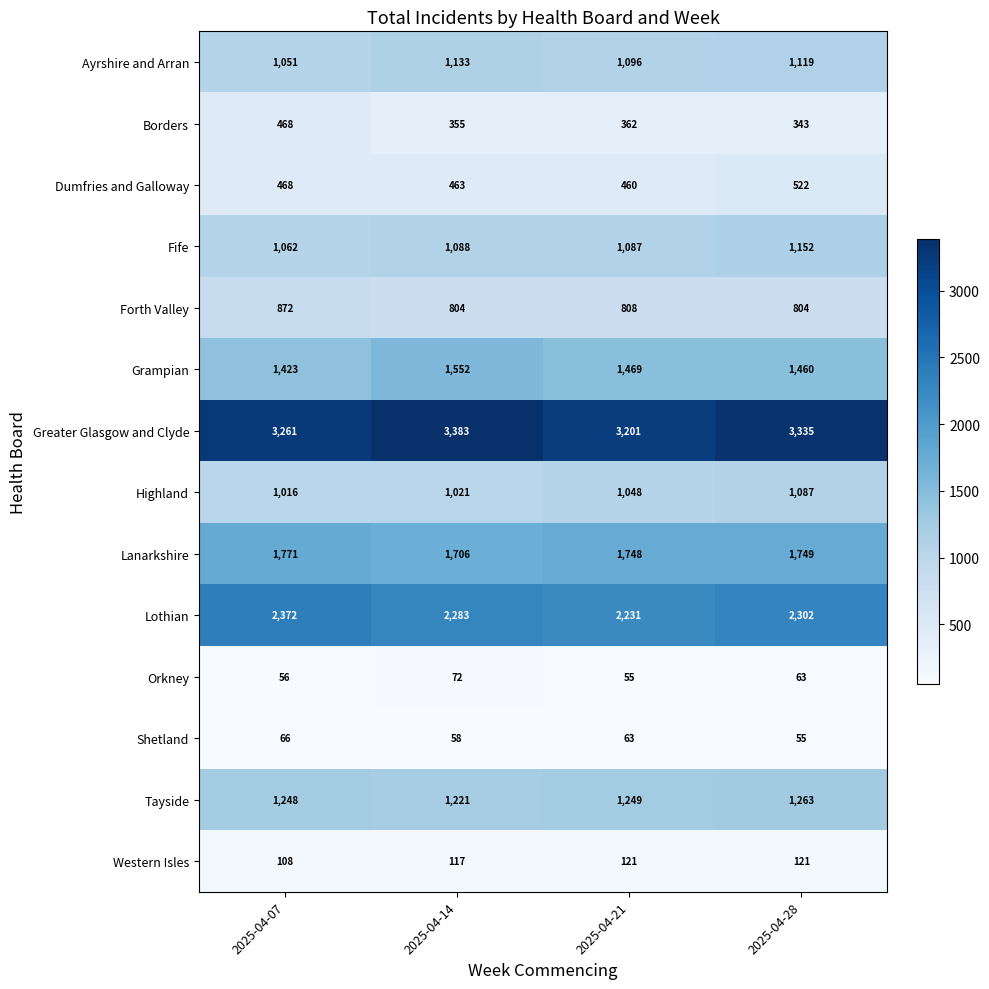

How many series are shown in this chart?

14